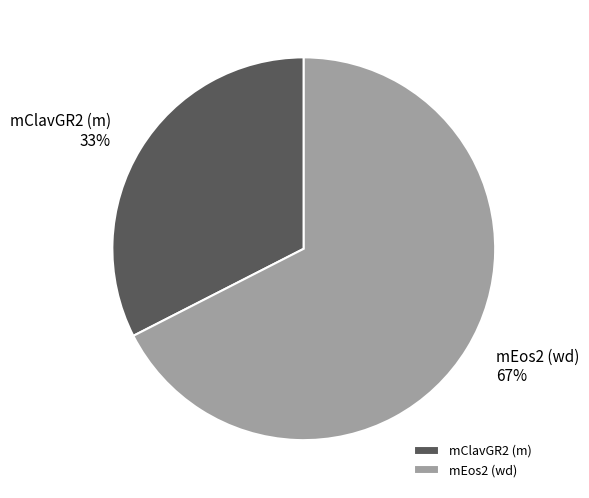

Which slice is the smallest?

mClavGR2 (m)